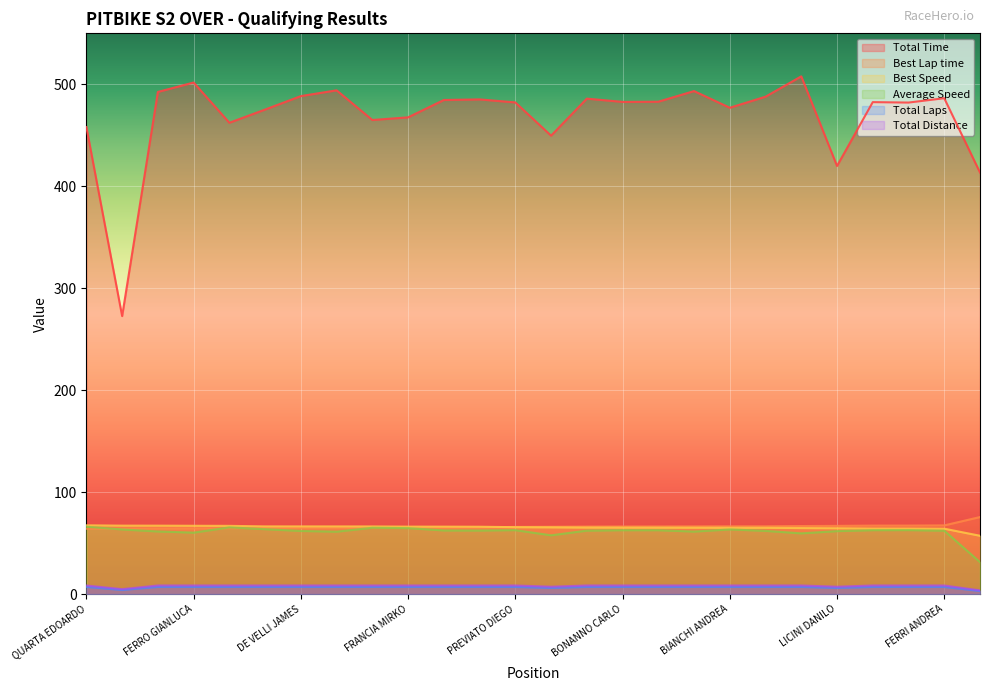

Reading left to right, transcribe all the data shown in this chart.

Total Time: QUARTA EDOARDO=458.1	DE CUNTO GABRIELE=272.6	COSTANTINI ANGELO=492.5	FERRO GIANLUCA=501.8	CASSANI CHRISTIAN=462.3	CASALIS FABRIZIO=475.2	DE VELLI JAMES=488.4	DI DONATO FRANCESCO=494.1	BERNASCONI ROGER=465.0	FRANCIA MIRKO=467.6	DANIELI BRUNO=484.6	FASOLI ANDREA=485.2	PREVIATO DIEGO=482.3	BENASI MATTEO=449.6	ROTELLI FILIPPO=486.0	BONANNO CARLO=482.8	PEROTTO EDOARDO=482.9	BIOLCATI ALBERTO=493.4	BIANCHI ANDREA=477.0	LUPIERI ALESSIO=487.9	VERGNANO LUCA=507.8	LICINI DANILO=419.9	GOBBIN LUCA=482.5	SANDRIN ROBERTO=482.1	FERRI ANDREA=486.3	MARTELLI MATTEO=413.5
Best Lap time: QUARTA EDOARDO=64.1	DE CUNTO GABRIELE=64.4	COSTANTINI ANGELO=64.4	FERRO GIANLUCA=64.5	CASSANI CHRISTIAN=64.6	CASALIS FABRIZIO=65.1	DE VELLI JAMES=65.1	DI DONATO FRANCESCO=65.1	BERNASCONI ROGER=65.1	FRANCIA MIRKO=65.3	DANIELI BRUNO=65.3	FASOLI ANDREA=65.4	PREVIATO DIEGO=65.8	BENASI MATTEO=66.0	ROTELLI FILIPPO=66.2	BONANNO CARLO=66.3	PEROTTO EDOARDO=66.3	BIOLCATI ALBERTO=66.4	BIANCHI ANDREA=66.4	LUPIERI ALESSIO=66.5	VERGNANO LUCA=66.7	LICINI DANILO=66.9	GOBBIN LUCA=67.2	SANDRIN ROBERTO=67.2	FERRI ANDREA=67.4	MARTELLI MATTEO=75.5
Best Speed: QUARTA EDOARDO=67.4	DE CUNTO GABRIELE=67.1	COSTANTINI ANGELO=67.1	FERRO GIANLUCA=67.0	CASSANI CHRISTIAN=66.9	CASALIS FABRIZIO=66.4	DE VELLI JAMES=66.4	DI DONATO FRANCESCO=66.4	BERNASCONI ROGER=66.3	FRANCIA MIRKO=66.1	DANIELI BRUNO=66.1	FASOLI ANDREA=66.0	PREVIATO DIEGO=65.6	BENASI MATTEO=65.5	ROTELLI FILIPPO=65.2	BONANNO CARLO=65.2	PEROTTO EDOARDO=65.1	BIOLCATI ALBERTO=65.1	BIANCHI ANDREA=65.0	LUPIERI ALESSIO=65.0	VERGNANO LUCA=64.7	LICINI DANILO=64.6	GOBBIN LUCA=64.3	SANDRIN ROBERTO=64.3	FERRI ANDREA=64.1	MARTELLI MATTEO=57.2
Average Speed: QUARTA EDOARDO=66.0	DE CUNTO GABRIELE=63.4	COSTANTINI ANGELO=61.4	FERRO GIANLUCA=60.3	CASSANI CHRISTIAN=65.4	CASALIS FABRIZIO=63.6	DE VELLI JAMES=61.9	DI DONATO FRANCESCO=61.2	BERNASCONI ROGER=65.0	FRANCIA MIRKO=64.7	DANIELI BRUNO=62.4	FASOLI ANDREA=62.3	PREVIATO DIEGO=62.7	BENASI MATTEO=57.6	ROTELLI FILIPPO=62.2	BONANNO CARLO=62.6	PEROTTO EDOARDO=62.6	BIOLCATI ALBERTO=61.3	BIANCHI ANDREA=63.4	LUPIERI ALESSIO=62.0	VERGNANO LUCA=59.5	LICINI DANILO=61.7	GOBBIN LUCA=62.7	SANDRIN ROBERTO=62.7	FERRI ANDREA=62.2	MARTELLI MATTEO=31.3
Total Laps: QUARTA EDOARDO=7.0	DE CUNTO GABRIELE=4.0	COSTANTINI ANGELO=7.0	FERRO GIANLUCA=7.0	CASSANI CHRISTIAN=7.0	CASALIS FABRIZIO=7.0	DE VELLI JAMES=7.0	DI DONATO FRANCESCO=7.0	BERNASCONI ROGER=7.0	FRANCIA MIRKO=7.0	DANIELI BRUNO=7.0	FASOLI ANDREA=7.0	PREVIATO DIEGO=7.0	BENASI MATTEO=6.0	ROTELLI FILIPPO=7.0	BONANNO CARLO=7.0	PEROTTO EDOARDO=7.0	BIOLCATI ALBERTO=7.0	BIANCHI ANDREA=7.0	LUPIERI ALESSIO=7.0	VERGNANO LUCA=7.0	LICINI DANILO=6.0	GOBBIN LUCA=7.0	SANDRIN ROBERTO=7.0	FERRI ANDREA=7.0	MARTELLI MATTEO=3.0
Total Distance: QUARTA EDOARDO=8.4	DE CUNTO GABRIELE=4.8	COSTANTINI ANGELO=8.4	FERRO GIANLUCA=8.4	CASSANI CHRISTIAN=8.4	CASALIS FABRIZIO=8.4	DE VELLI JAMES=8.4	DI DONATO FRANCESCO=8.4	BERNASCONI ROGER=8.4	FRANCIA MIRKO=8.4	DANIELI BRUNO=8.4	FASOLI ANDREA=8.4	PREVIATO DIEGO=8.4	BENASI MATTEO=7.2	ROTELLI FILIPPO=8.4	BONANNO CARLO=8.4	PEROTTO EDOARDO=8.4	BIOLCATI ALBERTO=8.4	BIANCHI ANDREA=8.4	LUPIERI ALESSIO=8.4	VERGNANO LUCA=8.4	LICINI DANILO=7.2	GOBBIN LUCA=8.4	SANDRIN ROBERTO=8.4	FERRI ANDREA=8.4	MARTELLI MATTEO=3.6